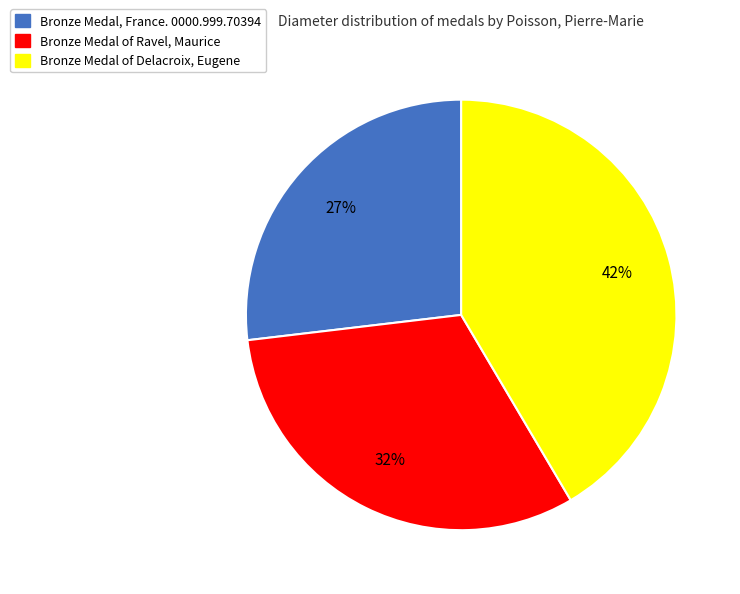

Is the sum of Bronze Medal of Ravel, Maurice and Bronze Medal of Delacroix, Eugene greater than half?

Yes